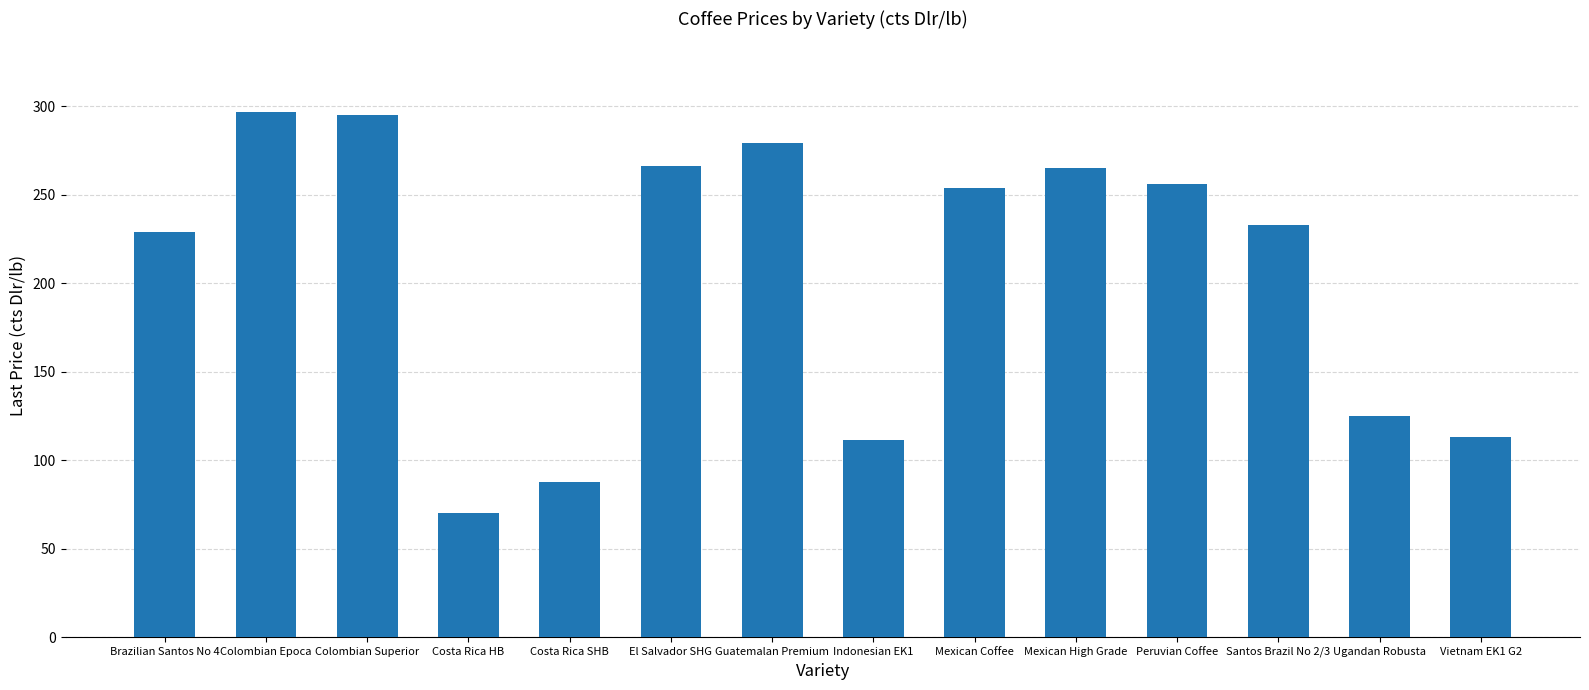

What is the sum of the values at Vietnam EK1 G2 and Ugandan Robusta?

237.9